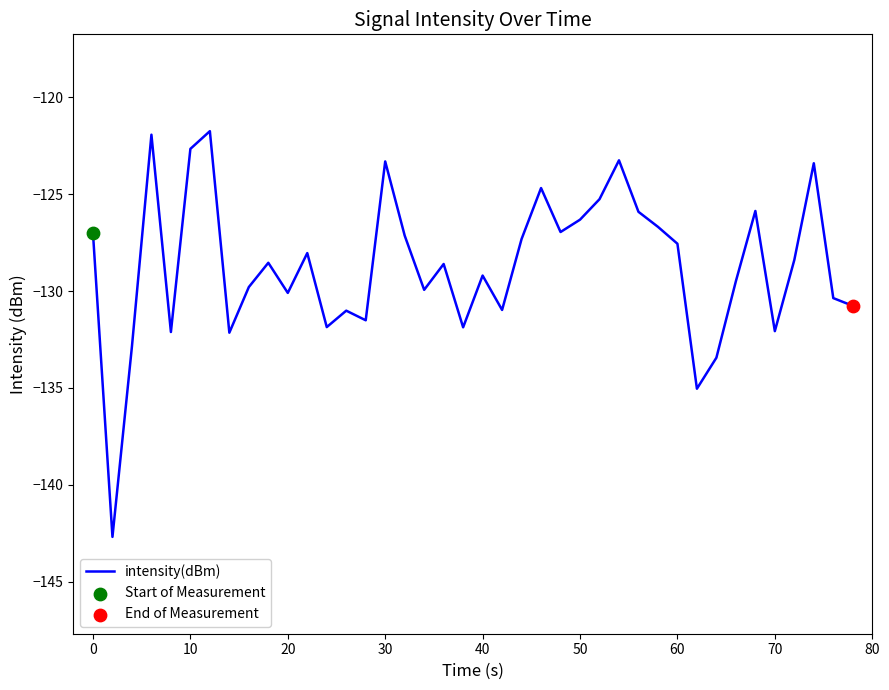

What is the minimum value shown in the chart?

-142.7